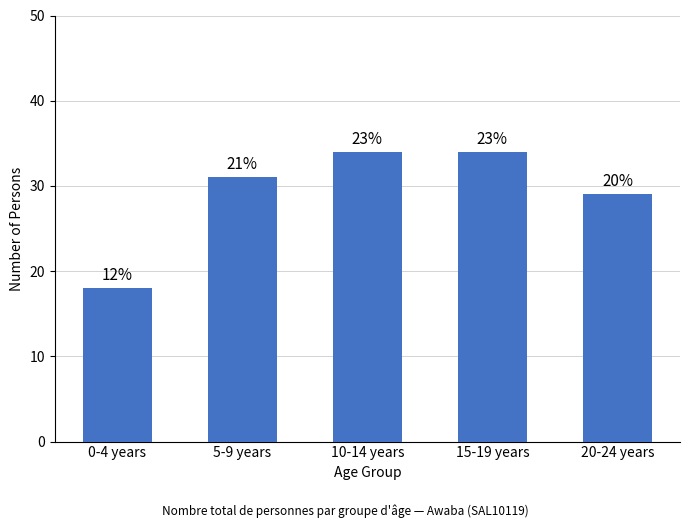

Approximately how many times larger is the value at 5-9 years compared to 20-24 years?

1.1